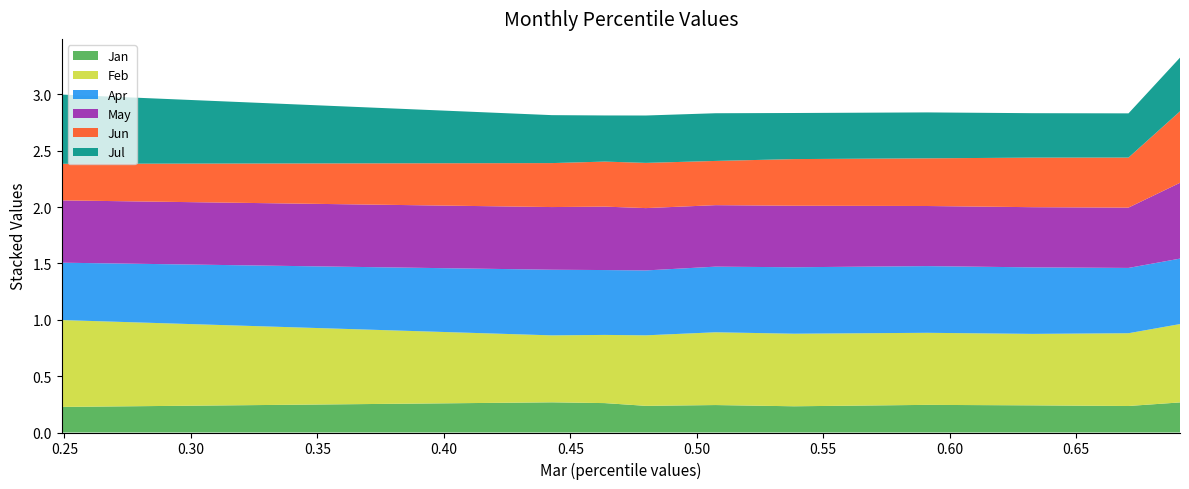

Reading right to left, extract all data points from this chart.

Jan: pct95=0.3	pct85=0.2	pct75=0.2	pct65=0.2	pct55=0.2	pct45=0.2	pct35=0.2	pct25=0.3	pct15=0.3	pct05=0.2
Feb: pct95=0.7	pct85=0.6	pct75=0.6	pct65=0.6	pct55=0.6	pct45=0.6	pct35=0.6	pct25=0.6	pct15=0.6	pct05=0.8
Apr: pct95=0.6	pct85=0.6	pct75=0.6	pct65=0.6	pct55=0.6	pct45=0.6	pct35=0.6	pct25=0.6	pct15=0.6	pct05=0.5
May: pct95=0.7	pct85=0.5	pct75=0.5	pct65=0.5	pct55=0.5	pct45=0.5	pct35=0.6	pct25=0.6	pct15=0.6	pct05=0.6
Jun: pct95=0.6	pct85=0.4	pct75=0.4	pct65=0.4	pct55=0.4	pct45=0.4	pct35=0.4	pct25=0.4	pct15=0.4	pct05=0.3
Jul: pct95=0.5	pct85=0.4	pct75=0.4	pct65=0.4	pct55=0.4	pct45=0.4	pct35=0.4	pct25=0.4	pct15=0.4	pct05=0.6